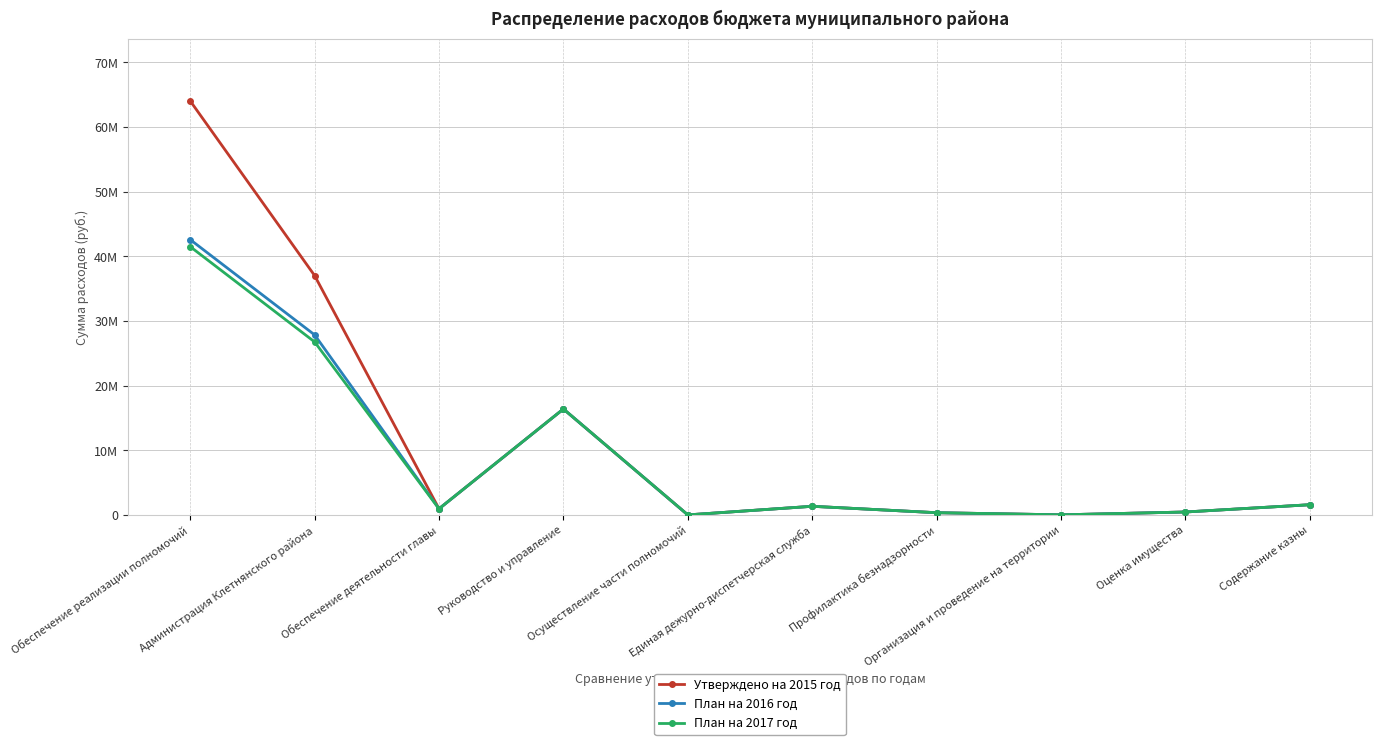

What is the difference between the Утверждено на 2015 год values at Администрация Клетнянского района and Содержание казны?

35458462